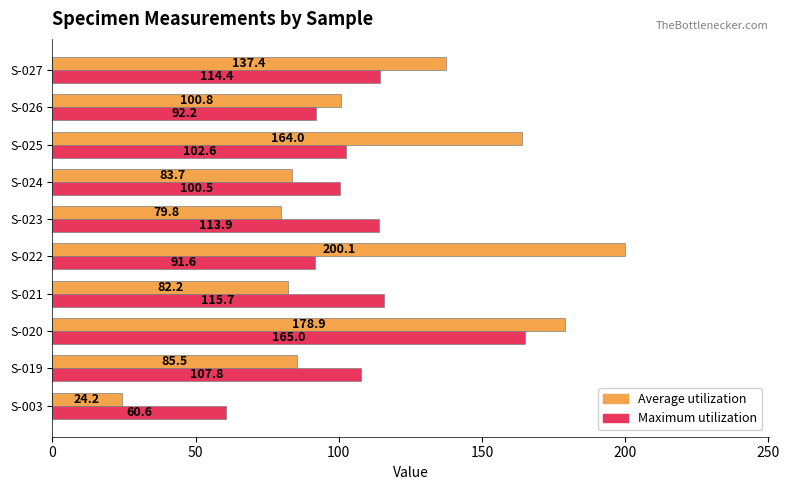

What is the difference between the second highest and second lowest values in the Average utilization series?

99.1